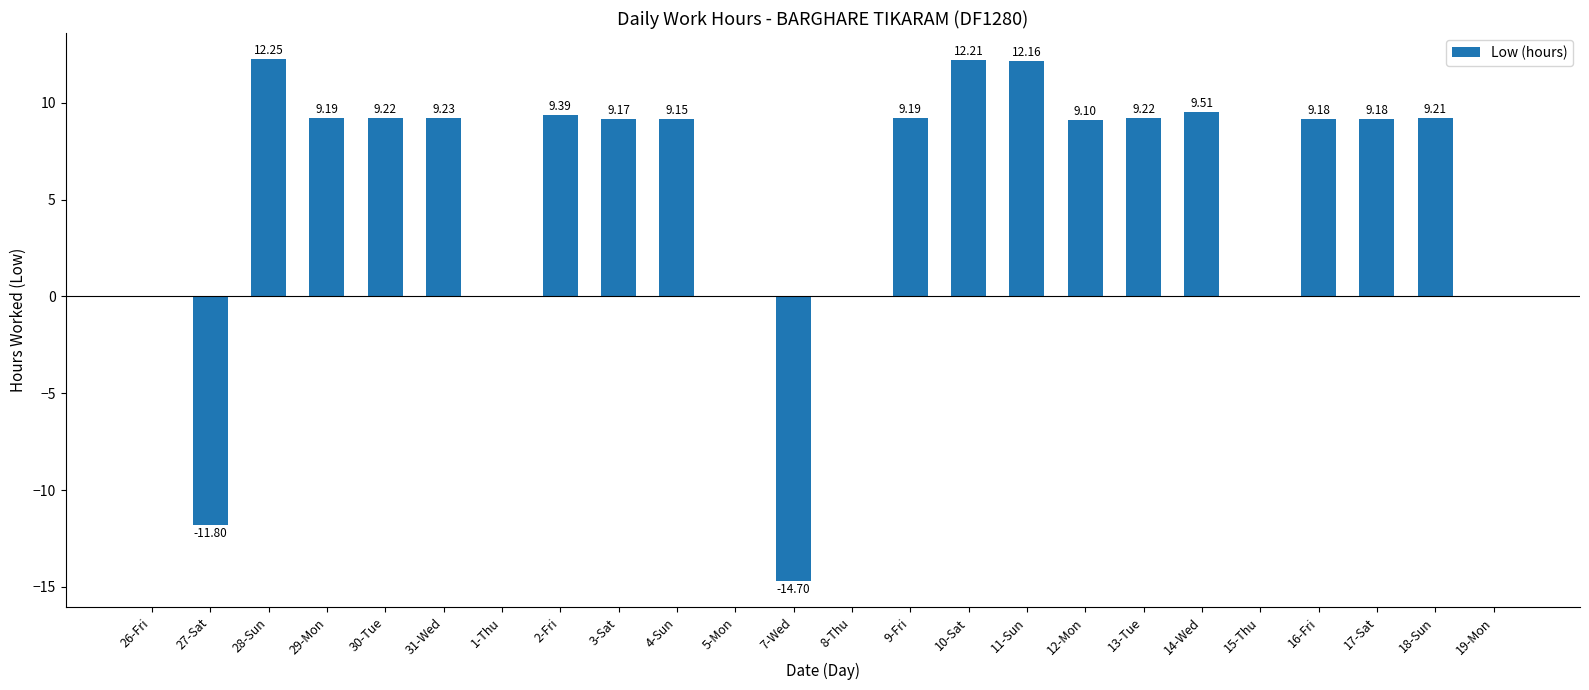

How many distinct data groups are displayed?

1